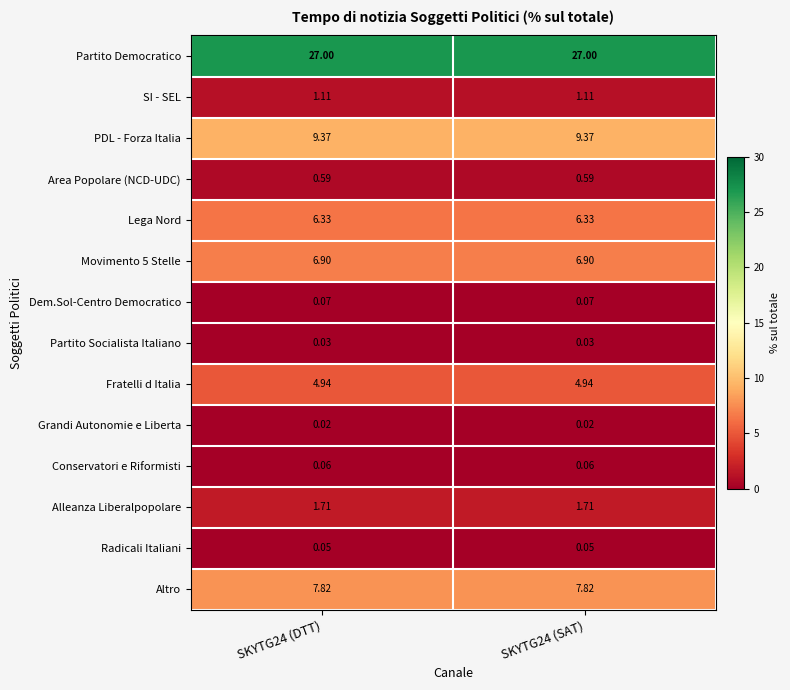

Is the value of Partito Democratico at SKYTG24 (DTT) greater than the value of Lega Nord at SKYTG24 (SAT)?

Yes